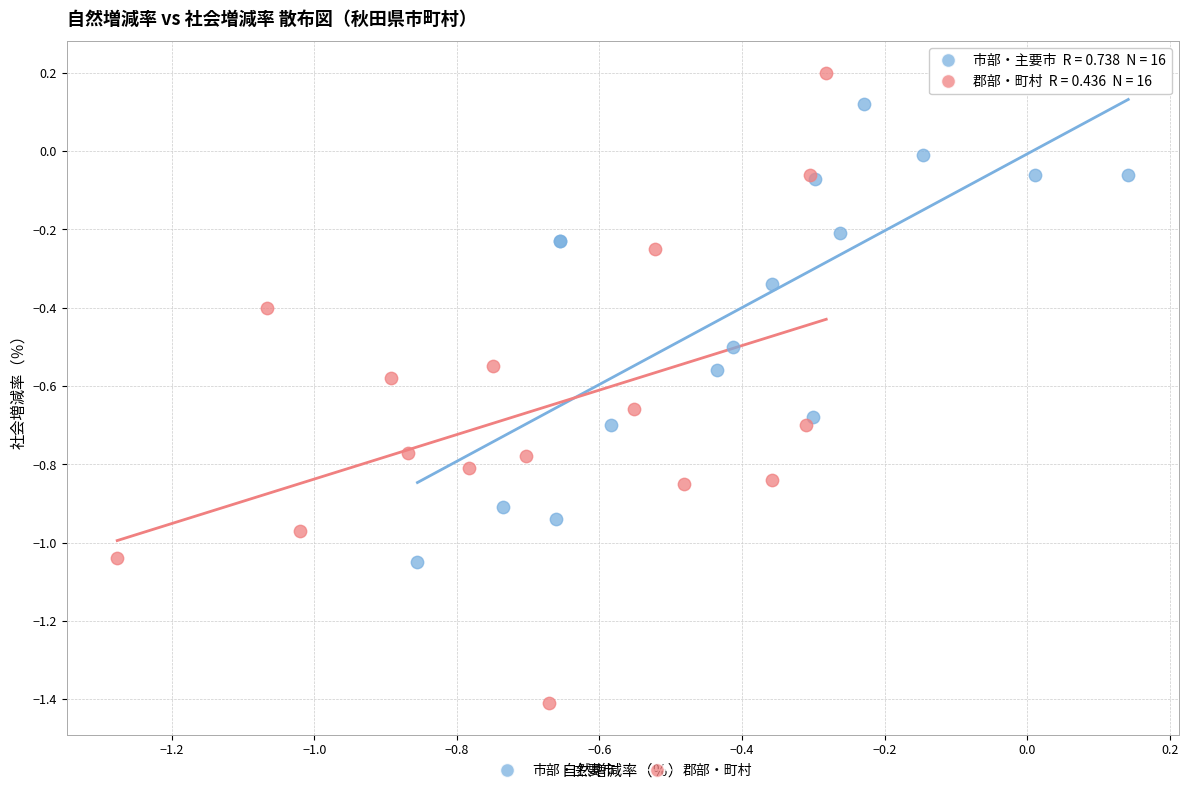

Which series has the largest Y range (max minus min)?

郡部・町村